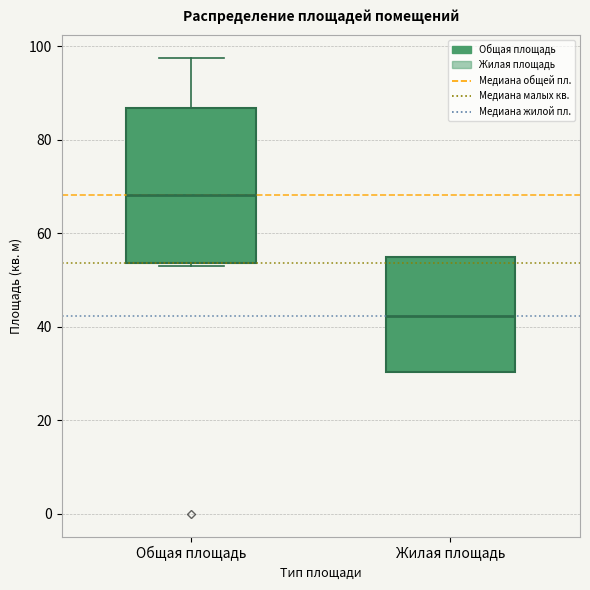

Which box is the tallest, from its lower edge to its upper edge?

Общая площадь